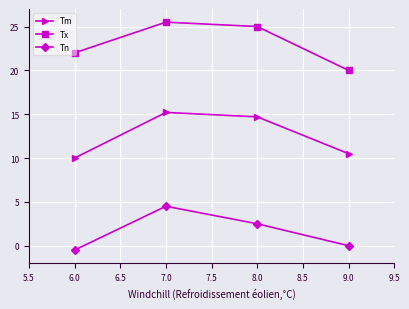

At which category does Tm reach its first local peak?

7.0